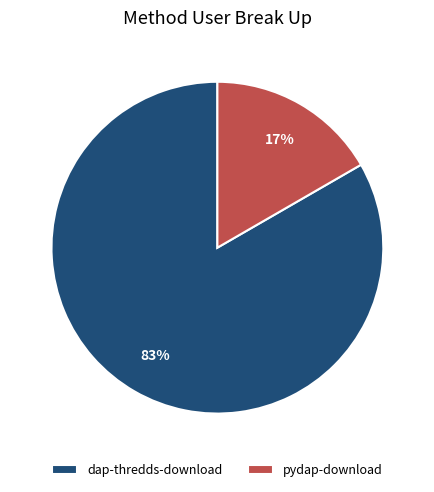

Which category has the smallest portion of the pie?

pydap-download